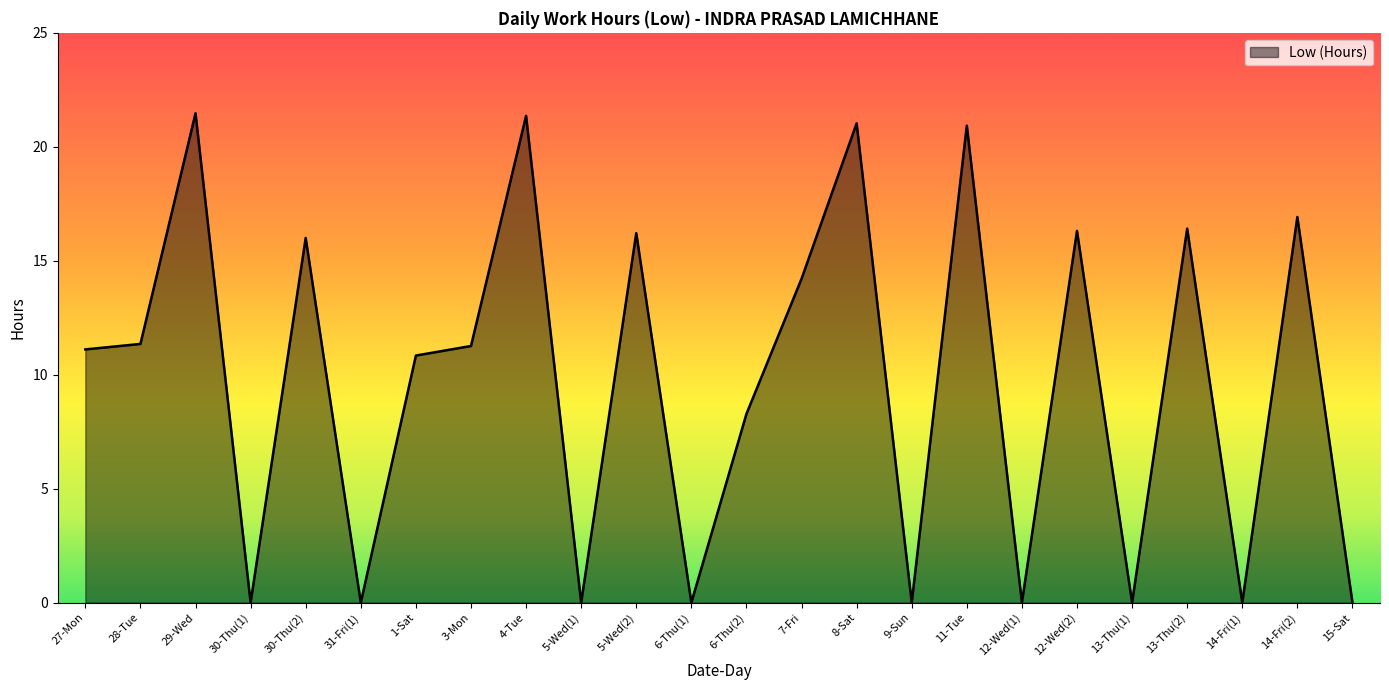

What position from the left is 29-Wed?

3